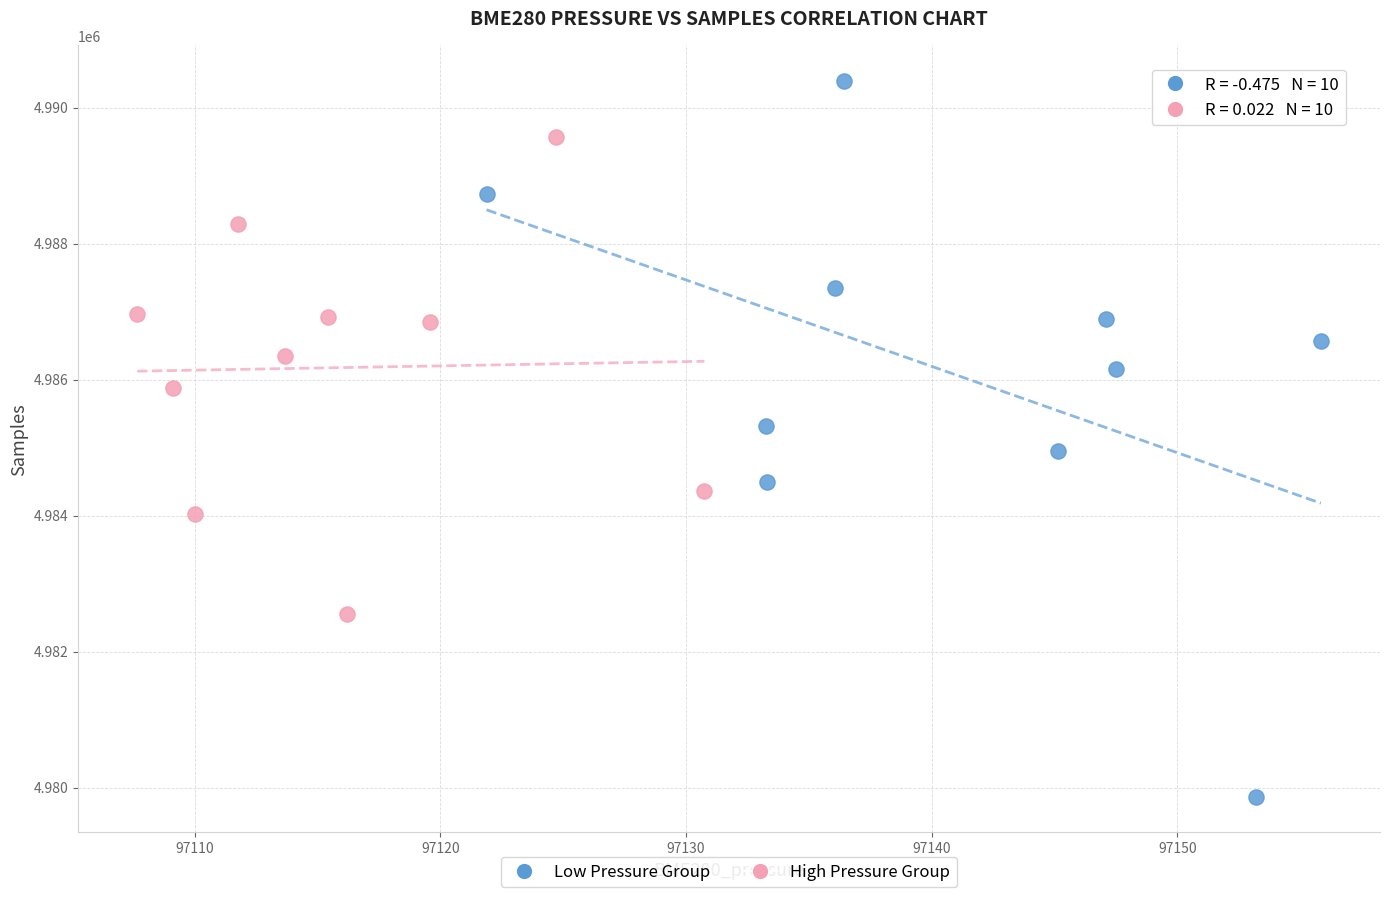

What are all the series names shown in the legend?

Low Pressure Group, High Pressure Group